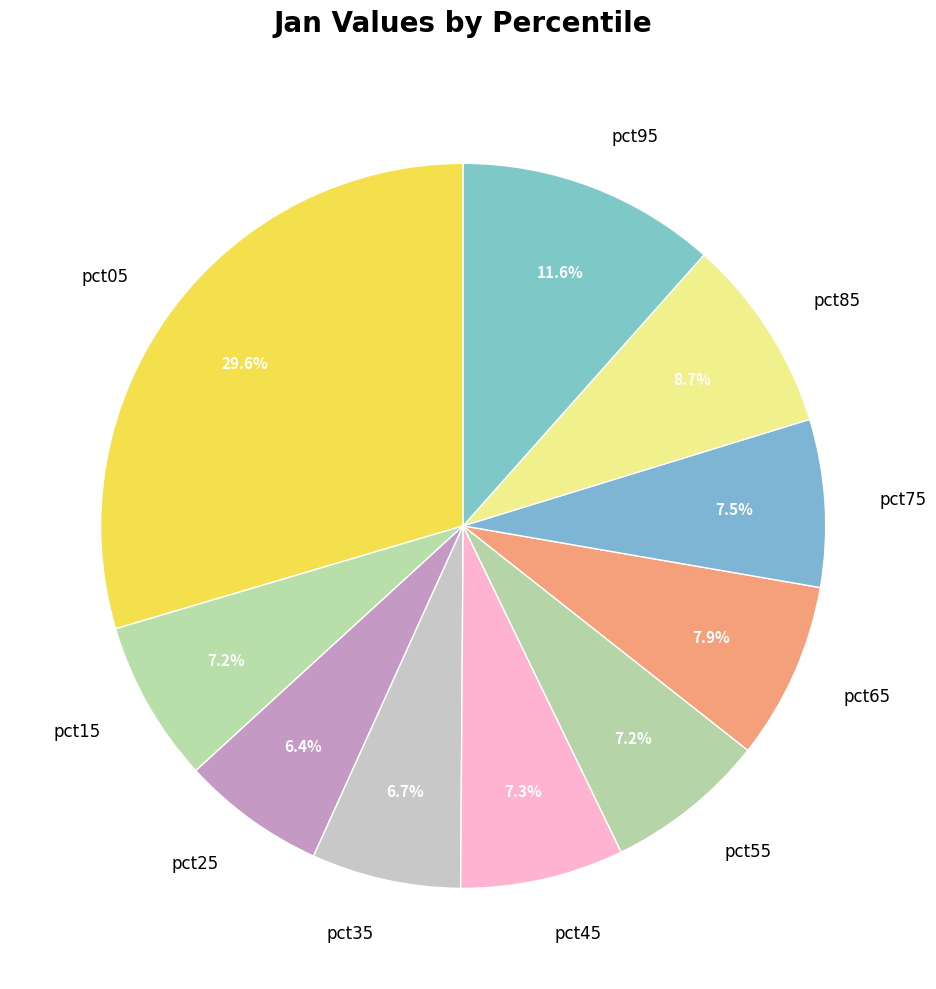

Is the sum of pct55 and pct25 greater than half?

No